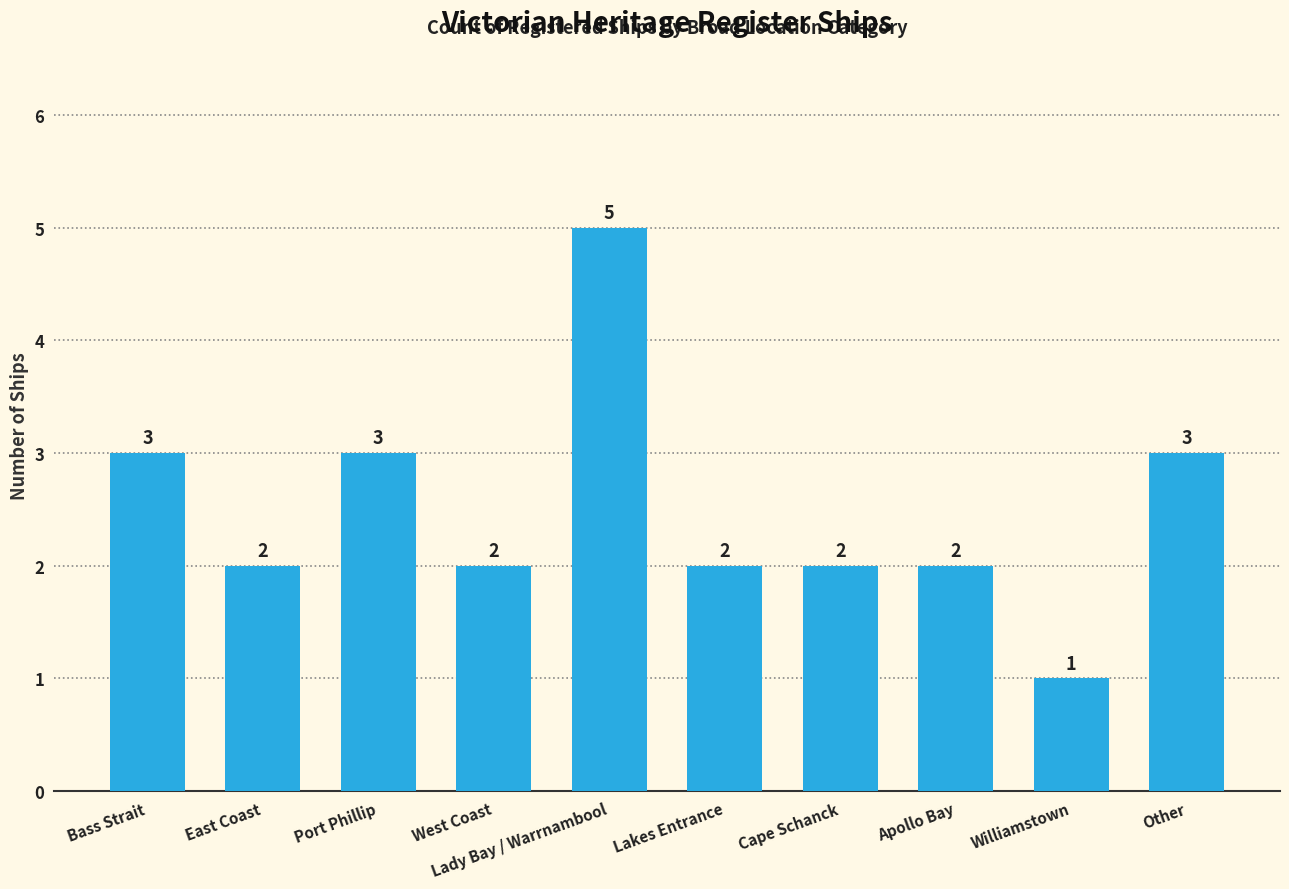

Where does the data first go above 2?

Bass Strait